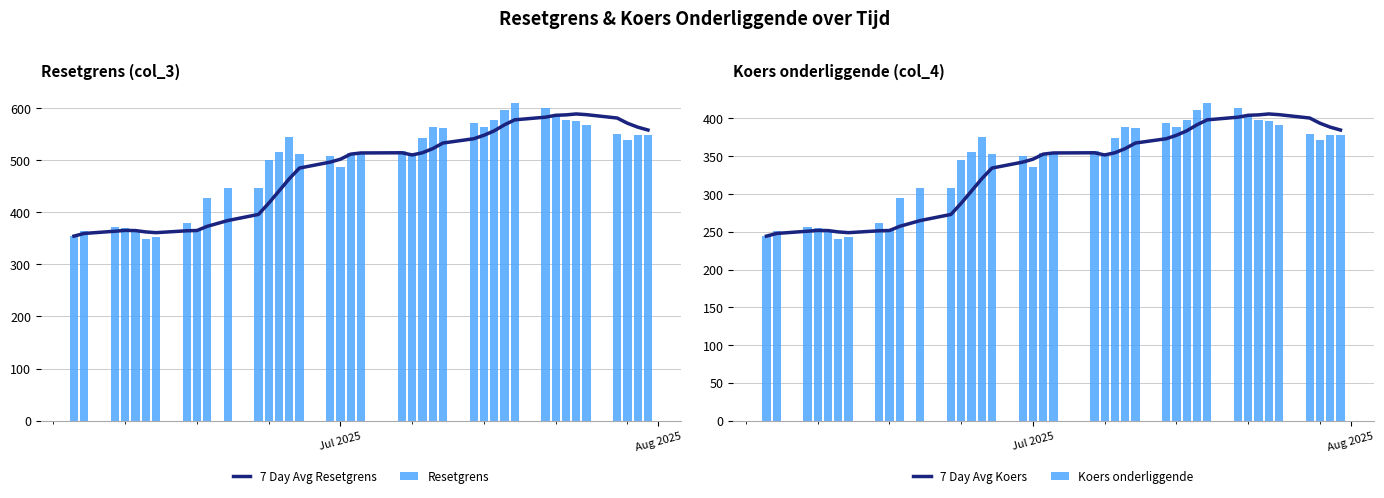

What is the average value of the 7 Day Avg Resetgrens series?

482.7